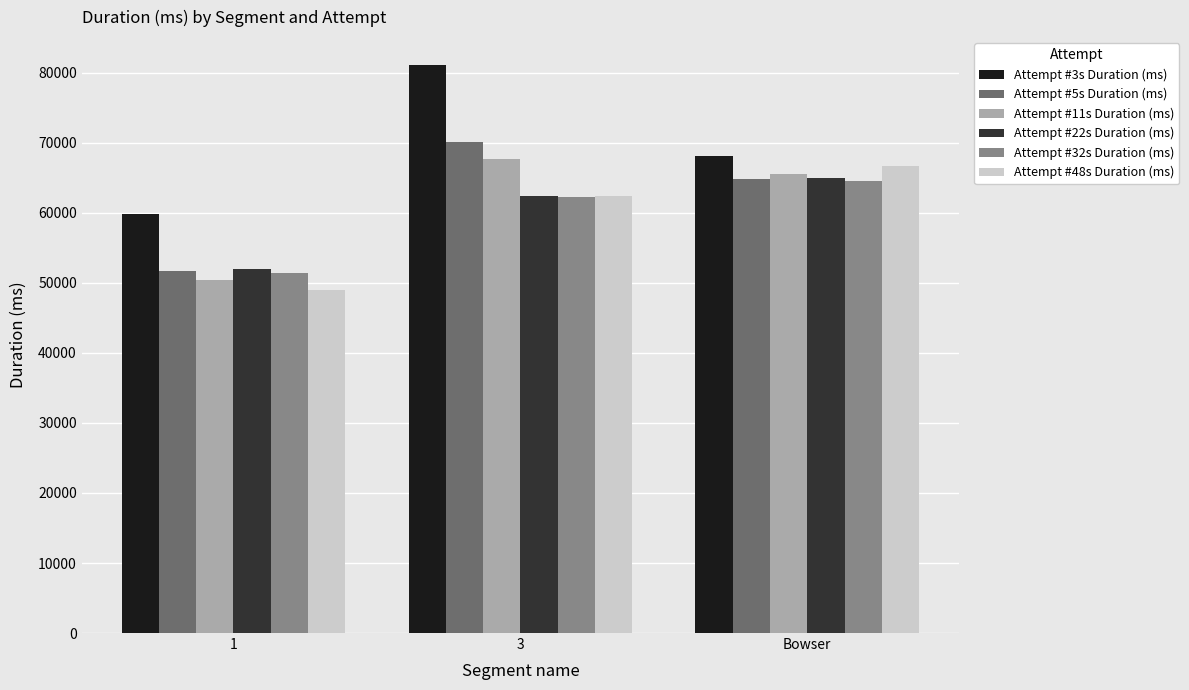

True or false: Attempt #48s Duration (ms) has a value of 48926 at 1.

True